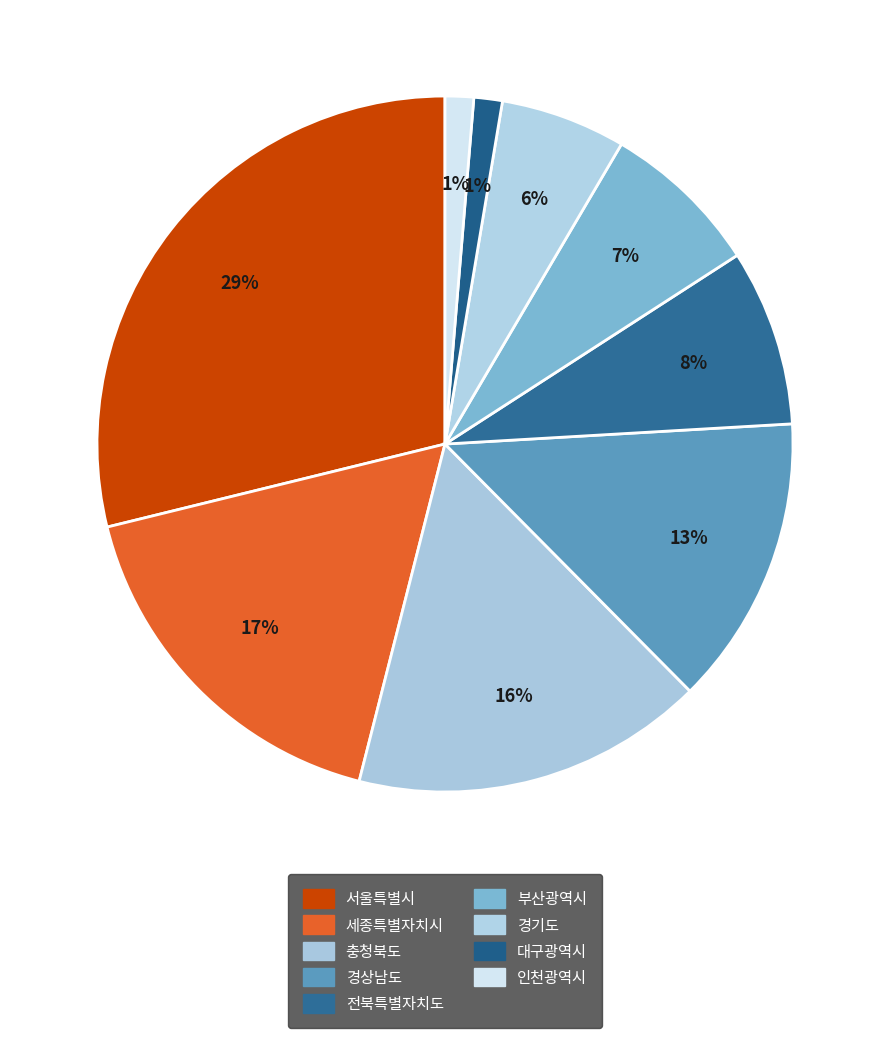

True or false: 세종특별자치시 accounts for 17% of the total.

True